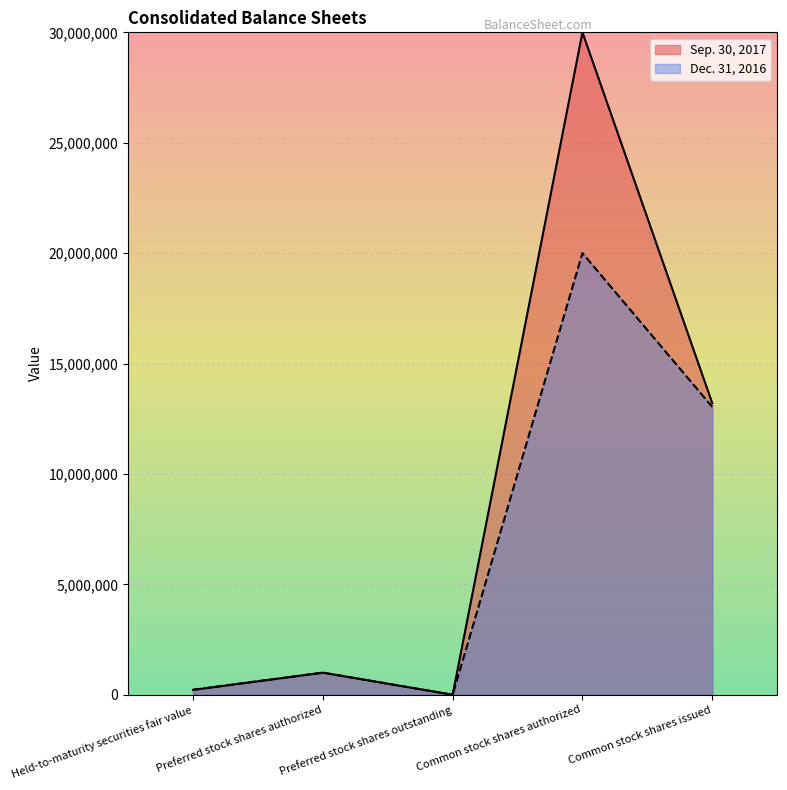

At which category does Sep. 30, 2017 reach its first local valley?

Preferred stock shares outstanding